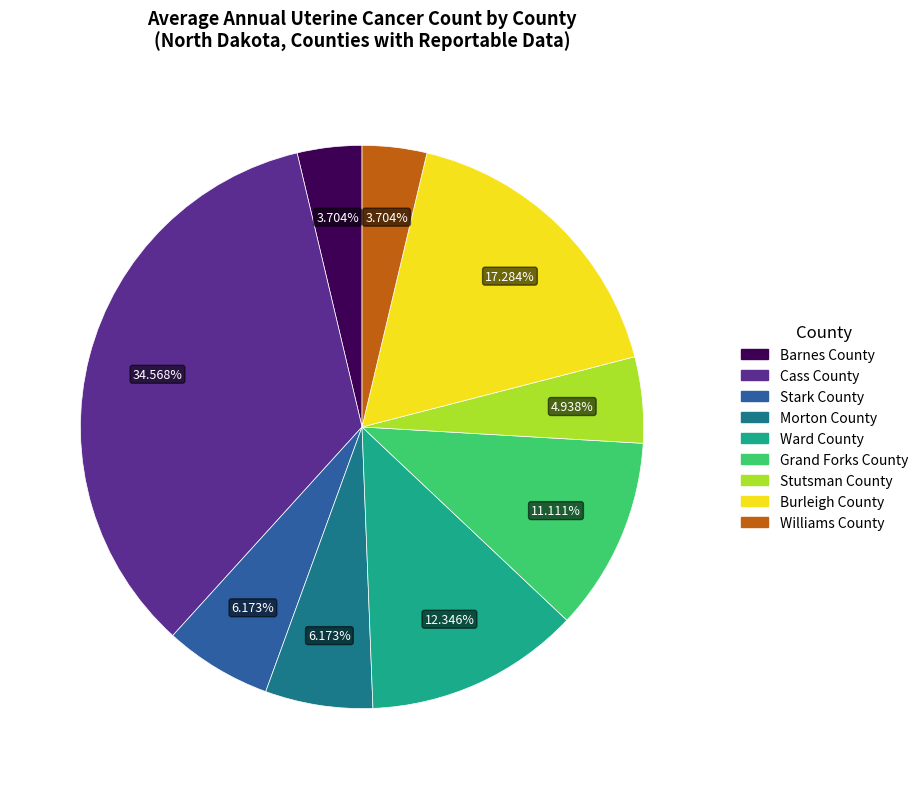

True or false: Stark County accounts for 1% of the total.

False